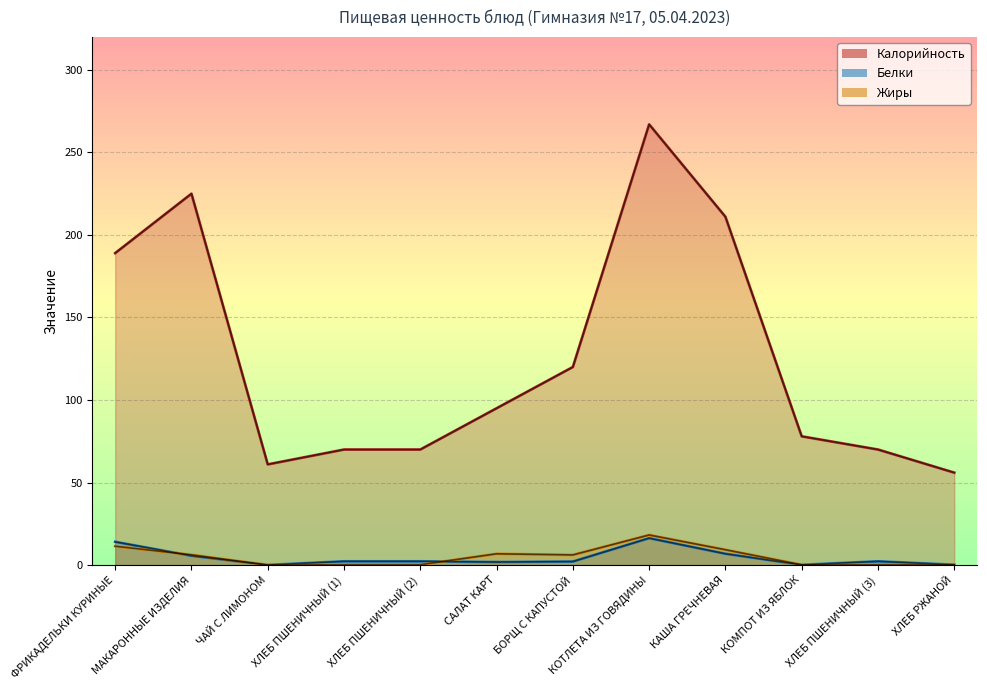

At which label does Белки reach its minimum?

ЧАЙ С ЛИМОНОМ